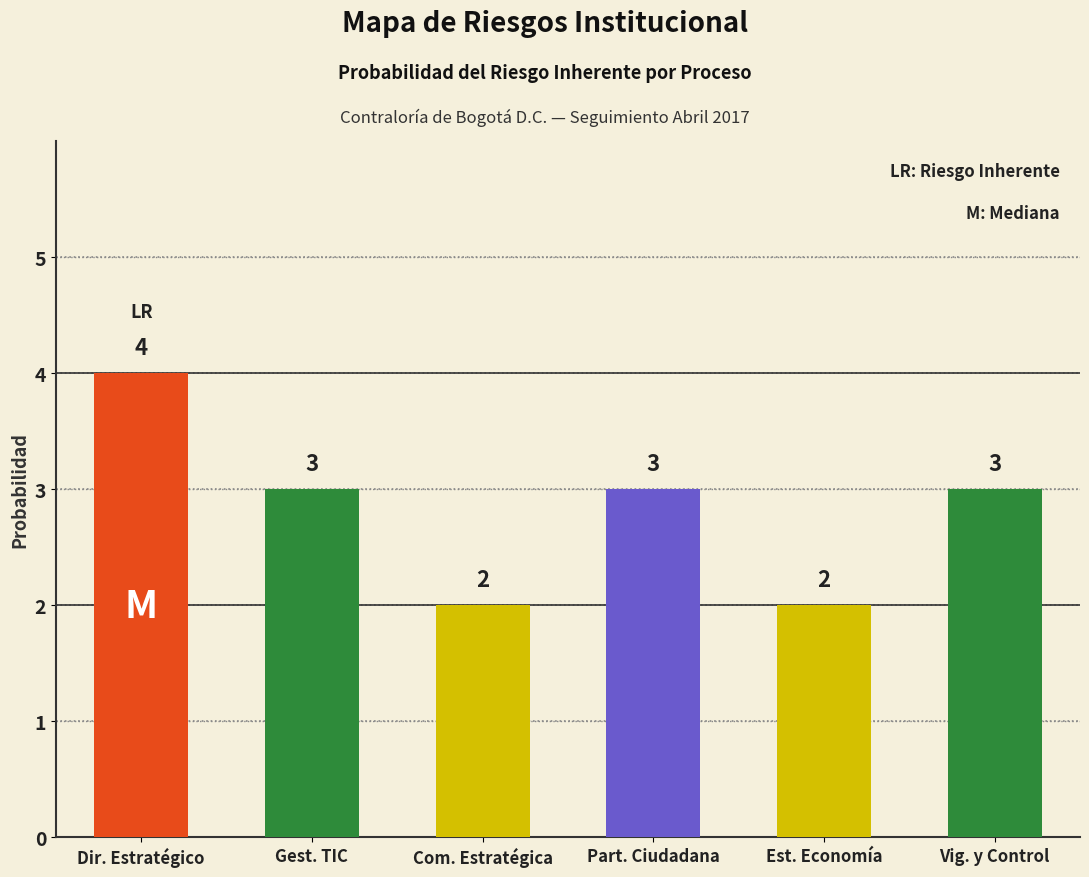

Approximately how many times larger is the value at PARTICIPACIÓN CIUDADANA compared to ESTUDIOS ECONOMÍA?

1.5